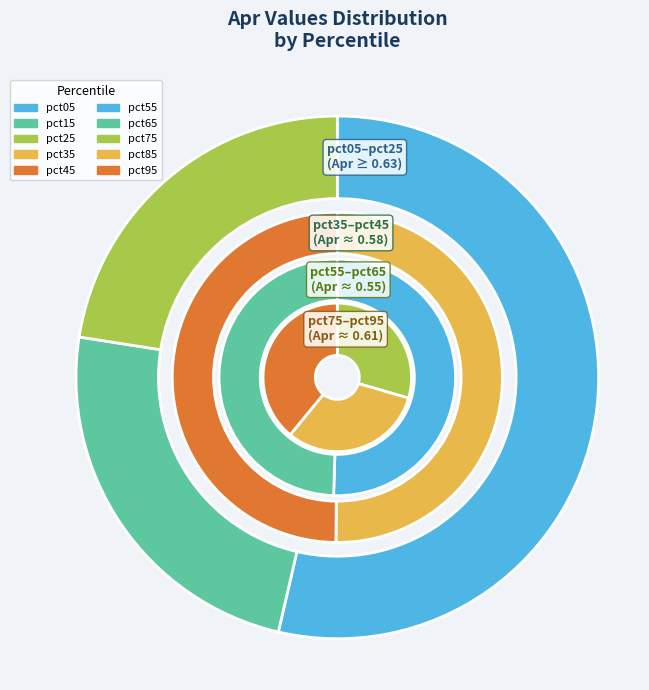

To the nearest percent, what is the difference between the pct75 and pct85 slice percentages?

1%